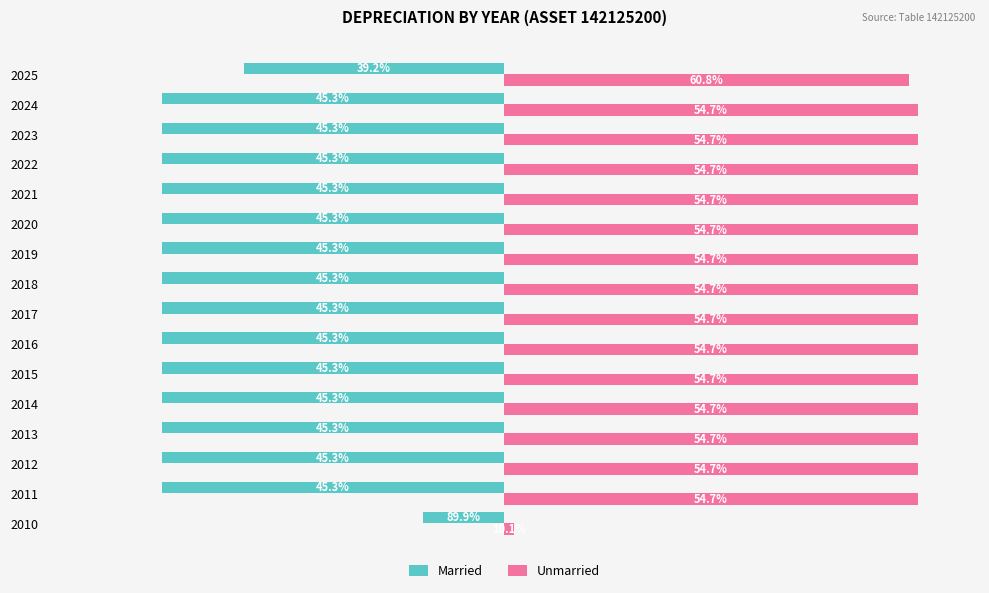

Reading right to left, transcribe all the data shown in this chart.

Married: -3877.1	-5094.0	-5094.0	-5094.0	-5094.0	-5094.0	-5094.0	-5094.0	-5094.0	-5094.0	-5094.0	-5094.0	-5094.0	-5094.0	-5094.0	-1216.9
Unmarried: 6013.3	6150.0	6150.0	6150.0	6150.0	6150.0	6150.0	6150.0	6150.0	6150.0	6150.0	6150.0	6150.0	6150.0	6150.0	136.7